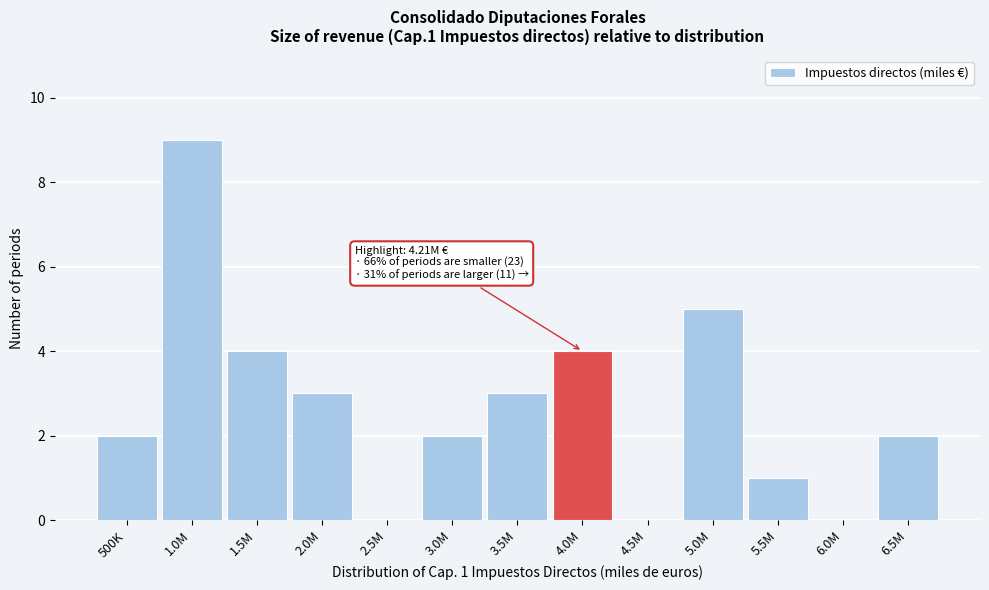

Reading left to right, what are all the values shown in this chart?

500K=2	1.0M=9	1.5M=4	2.0M=3	2.5M=0	3.0M=2	3.5M=3	4.0M=4	4.5M=0	5.0M=5	5.5M=1	6.0M=0	6.5M=2